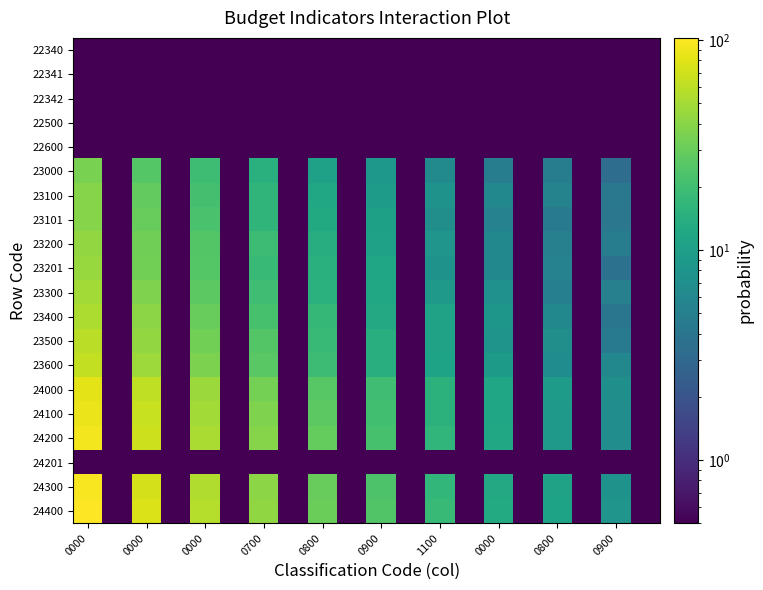

At how many categories does at least one series exceed 50?

3